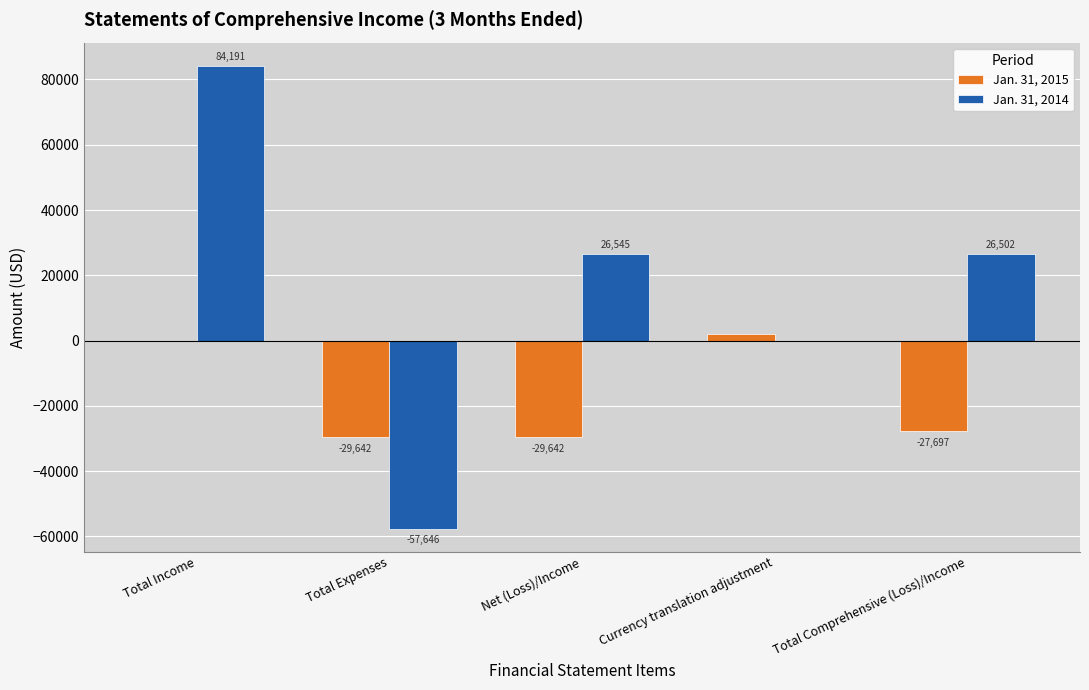

How many groups of bars are there?

5